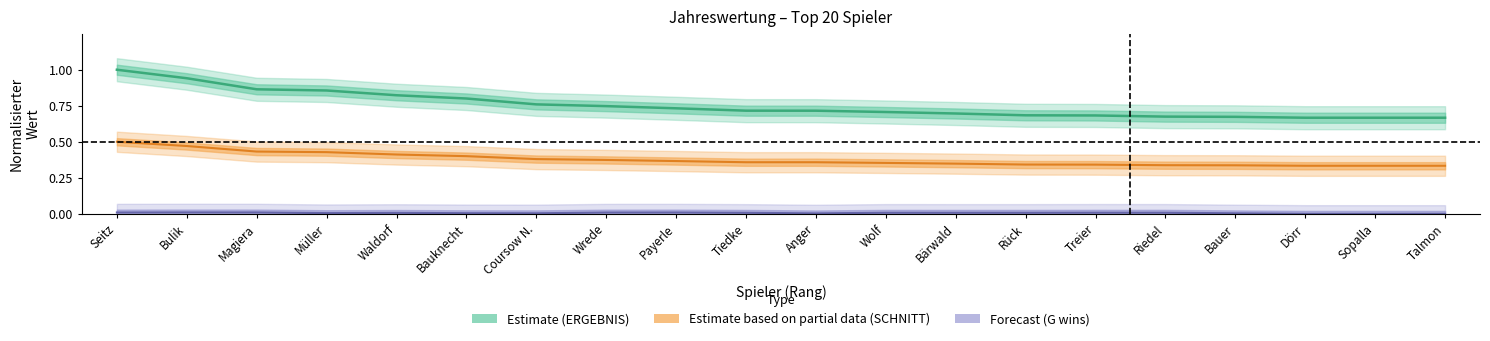

Between Bauknecht and Coursow N., which series saw the biggest shift?

ERGEBNIS